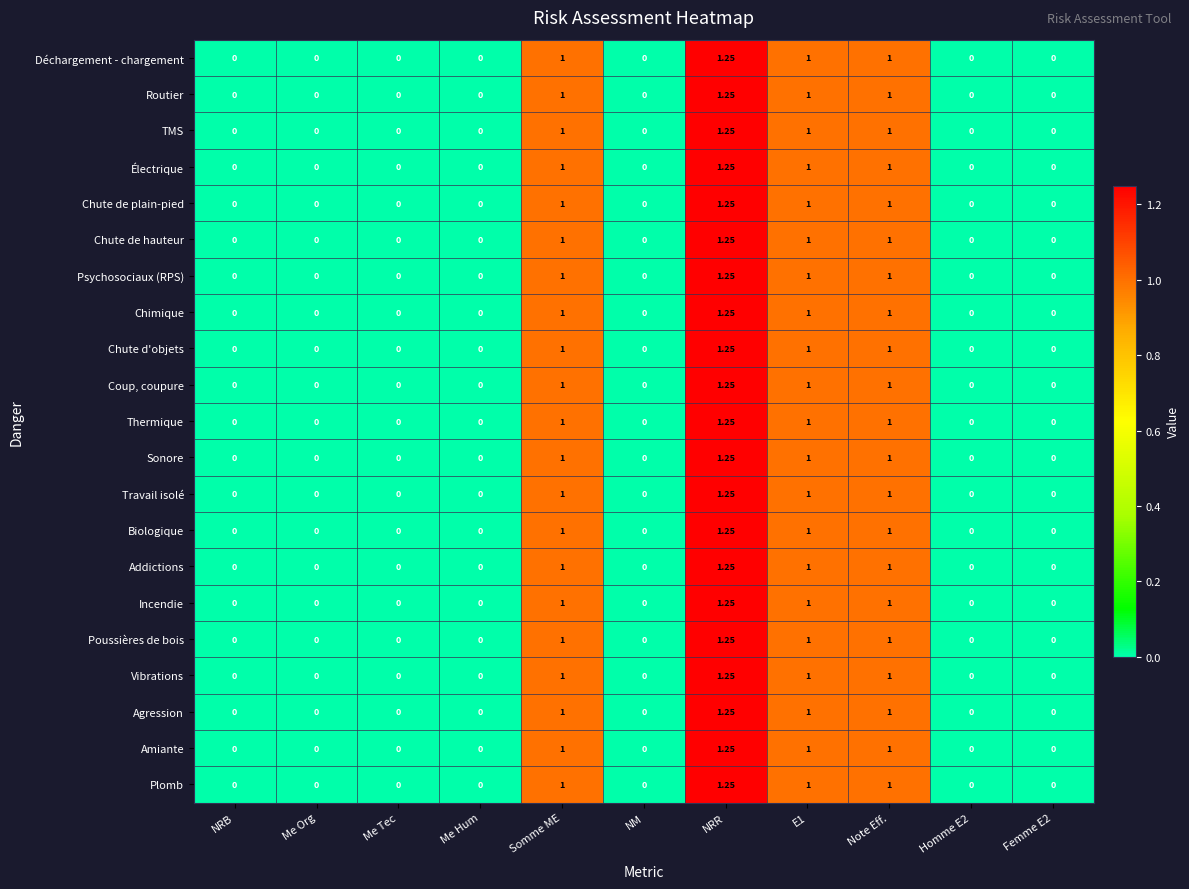

Which category has the highest value in the Coup, coupure series?

NRR